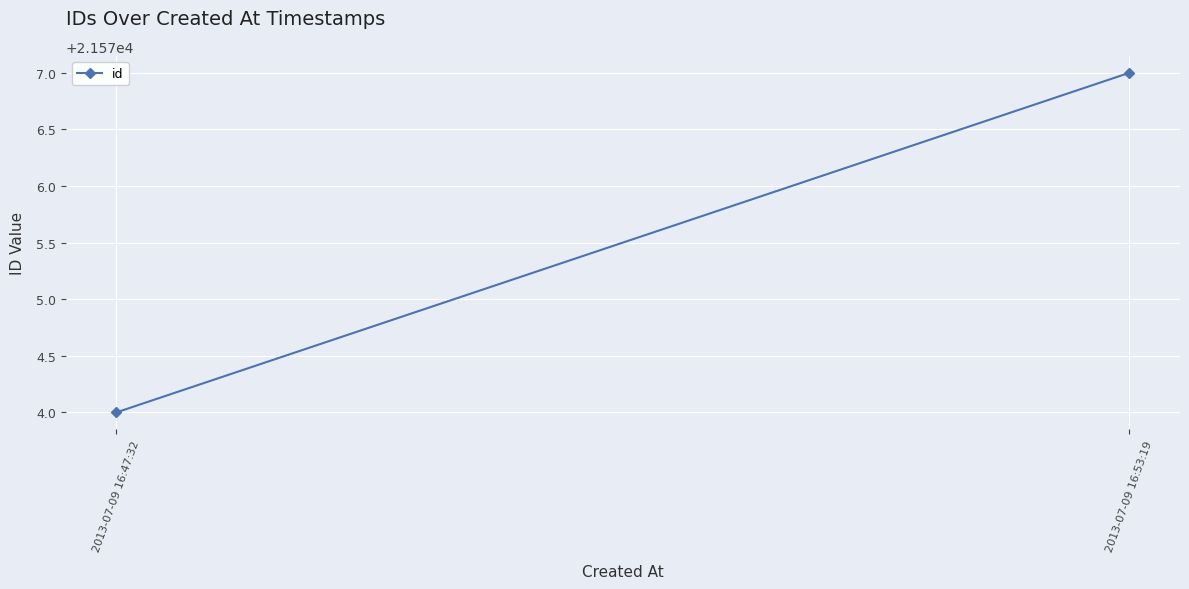

What is the label of the 2nd point from the right?

2013-07-09 16:47:32